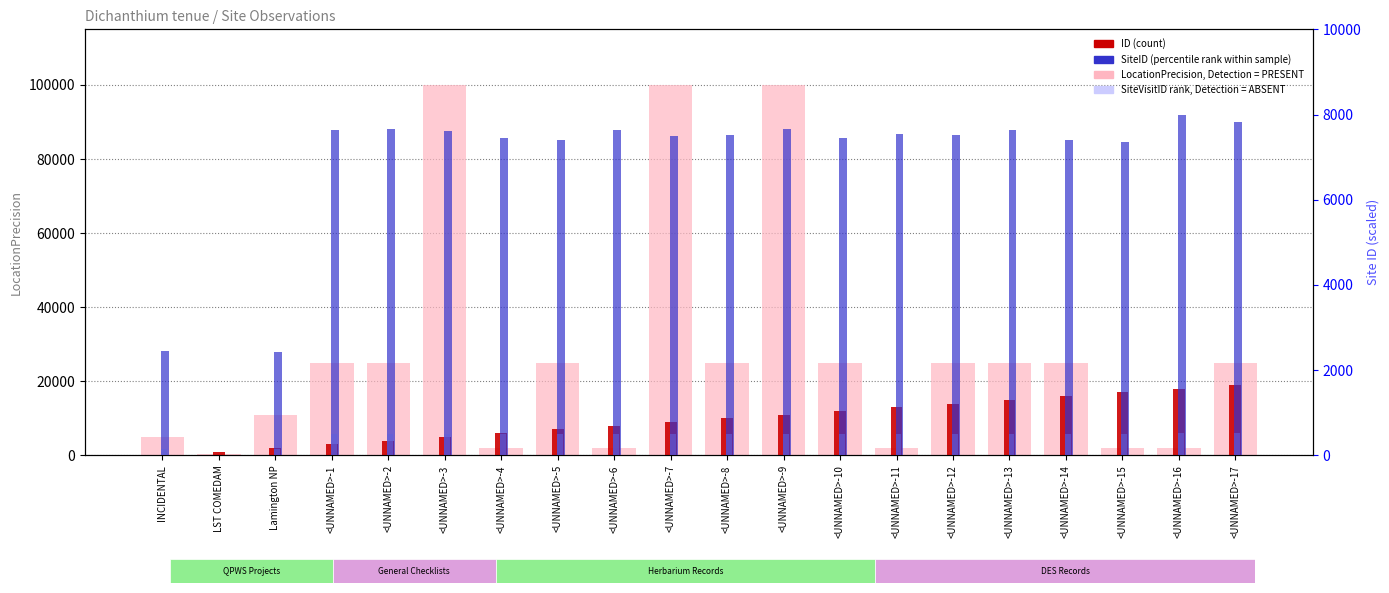

Rank the series by their maximum value, from lowest to highest.

SiteVisitID (rank), SiteID (percentile rank), ID (count), LocationPrecision (light)